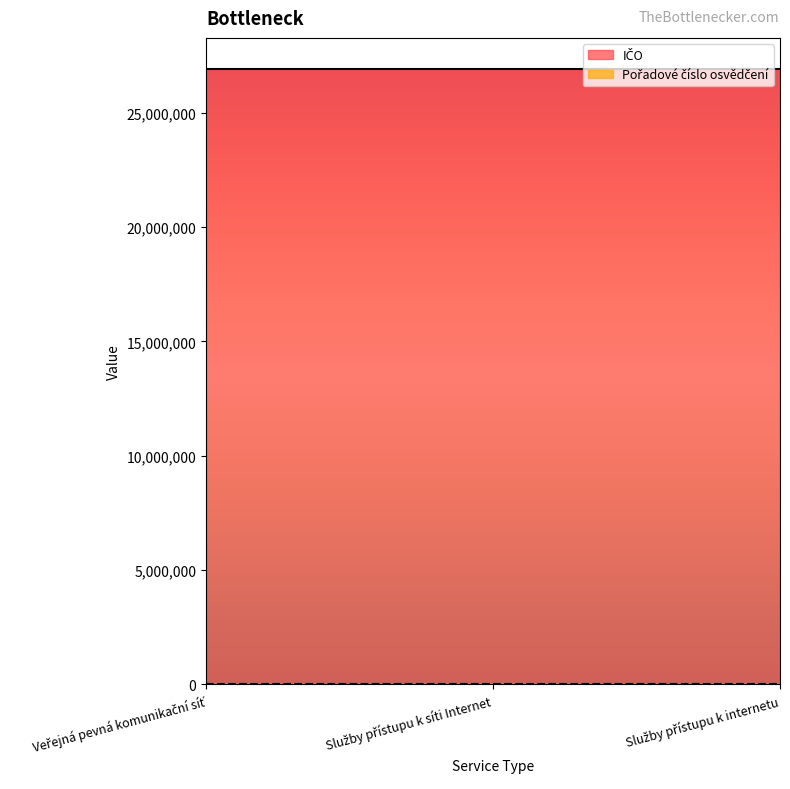

What is the total value across all series at Služby přístupu k internetu?

26930776